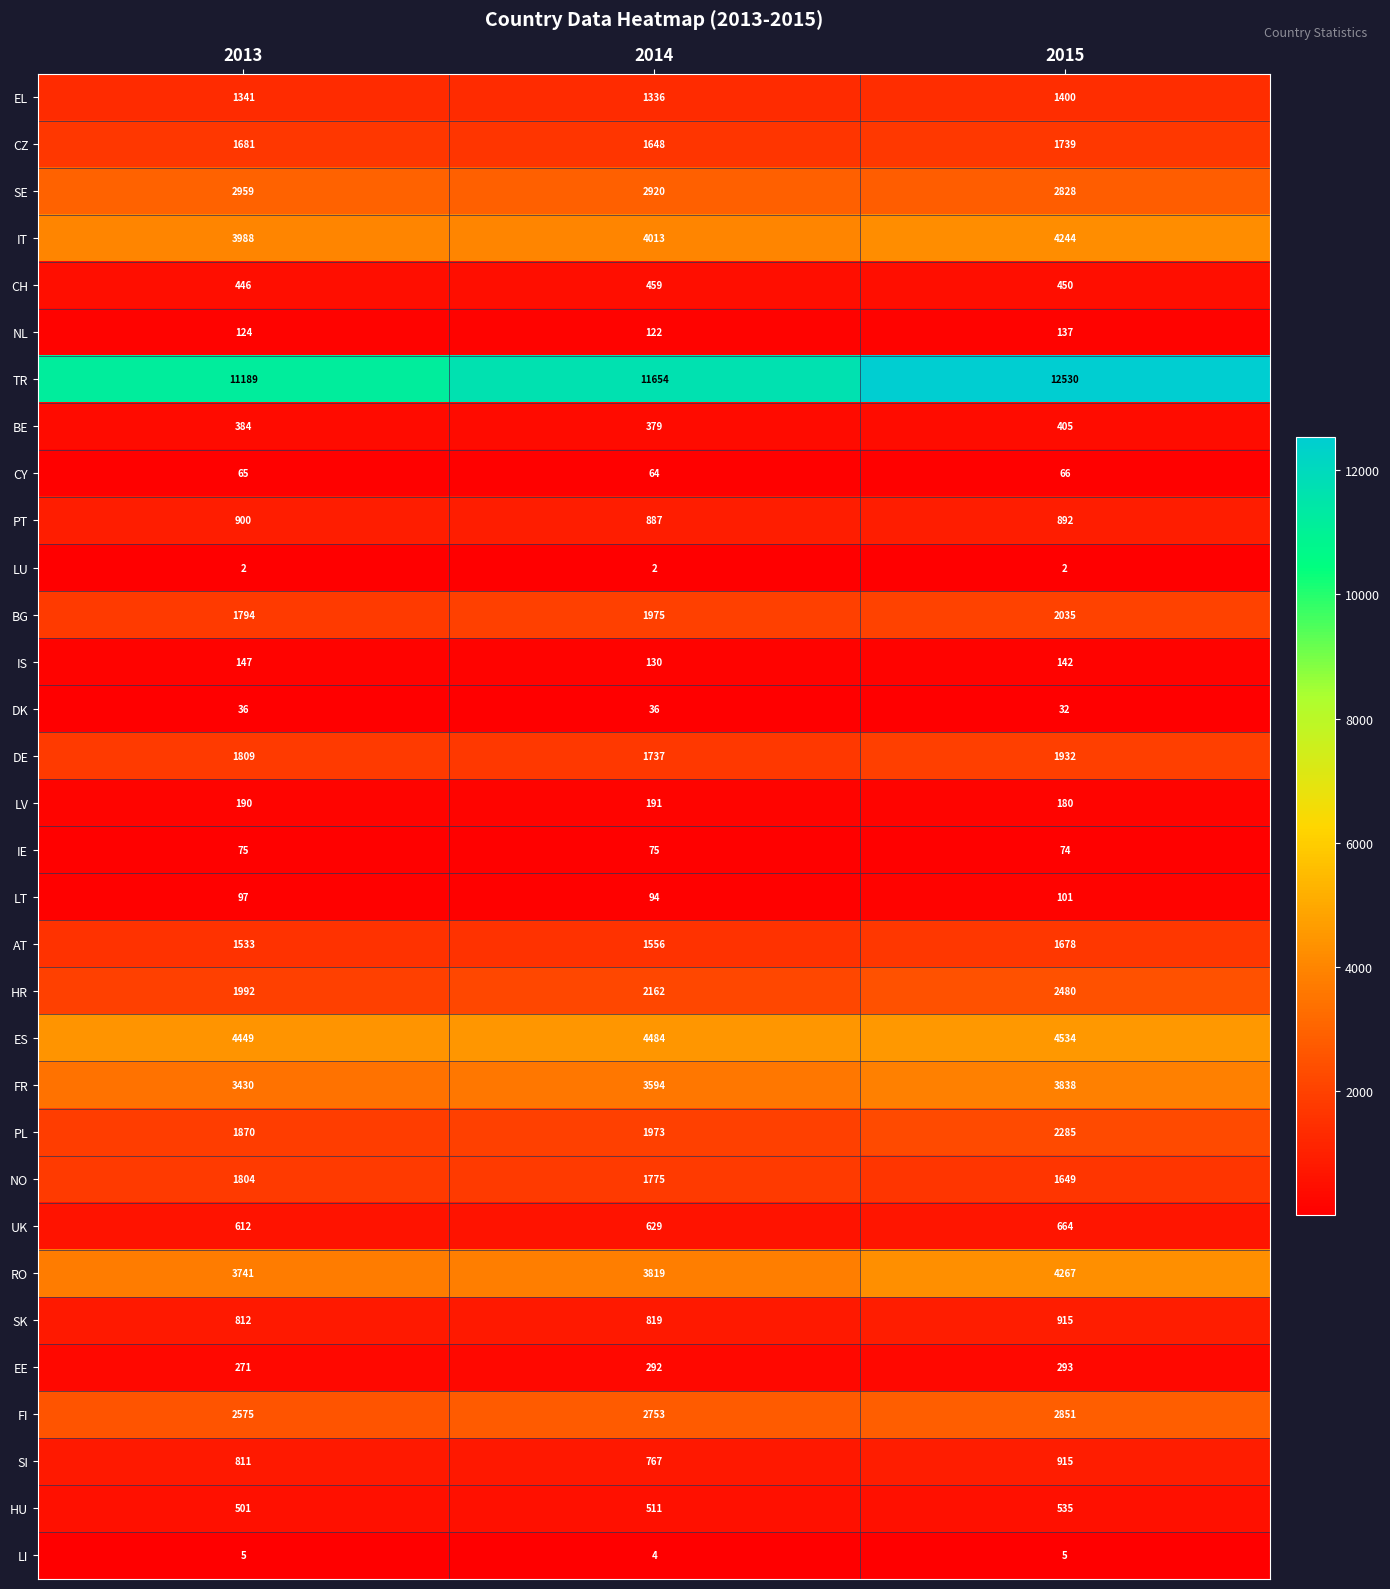

What is the spread (max minus min) of values at 2015?

12528